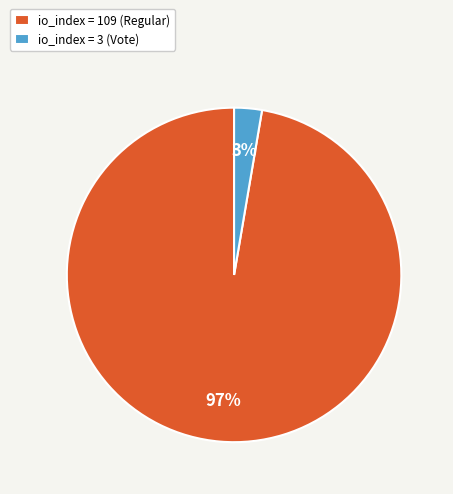

The io_index = 109 (Regular) slice represents 97% of the pie. True or false?

True